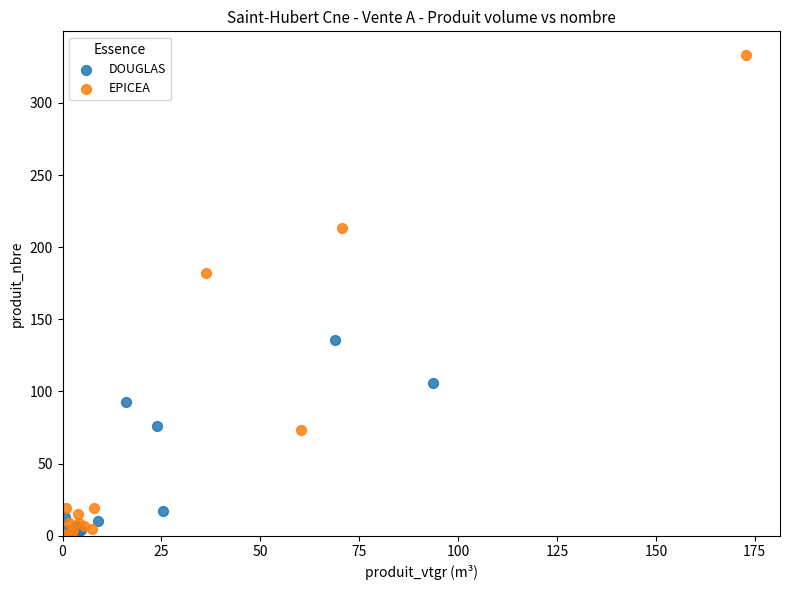

Which series has the largest Y range (max minus min)?

EPICEA